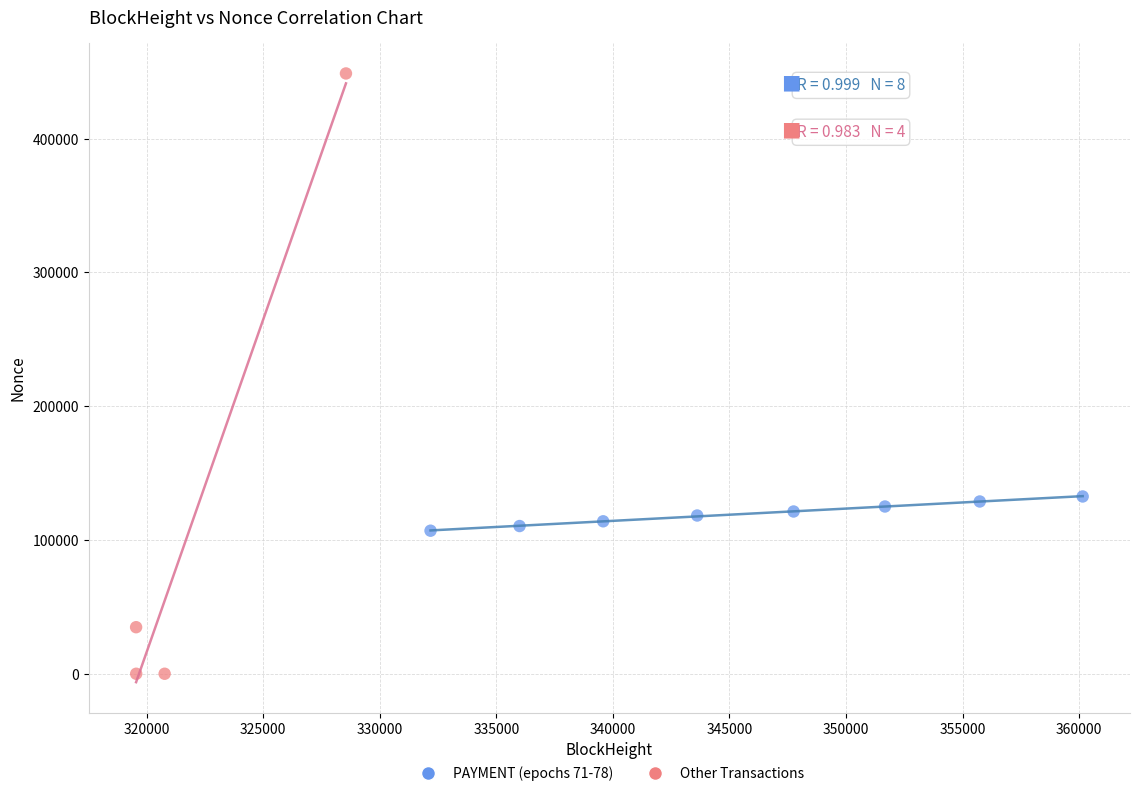

Which series reaches the minimum Y coordinate?

Other Transactions